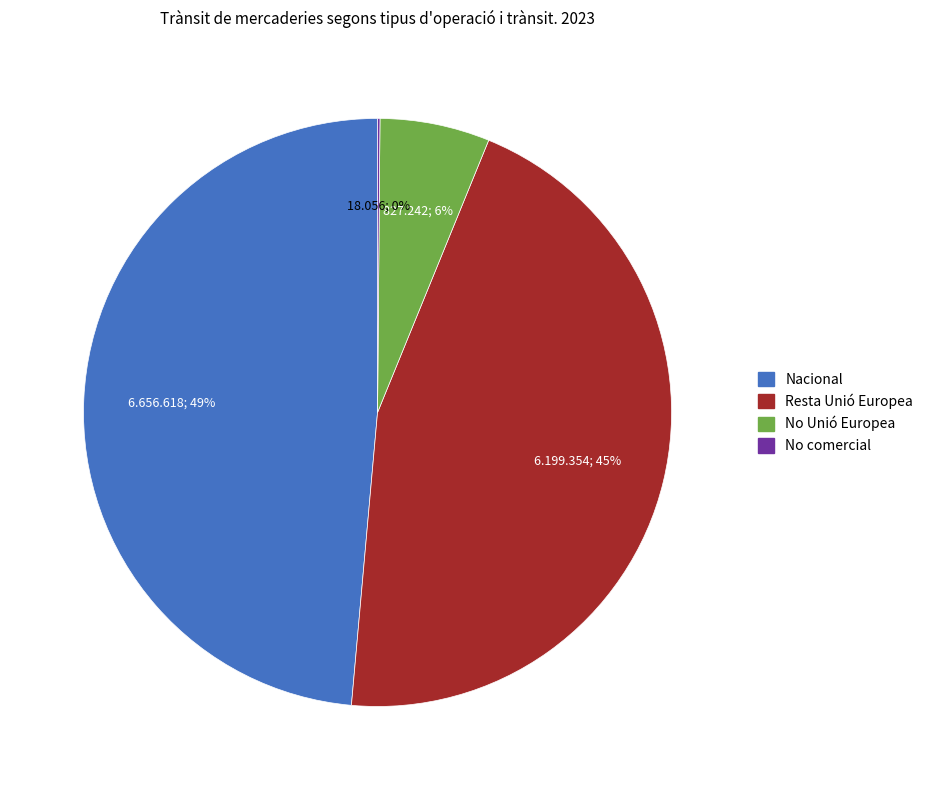

What is the ratio of the value at No Unió Europea to the value at Resta Unió Europea?

0.1